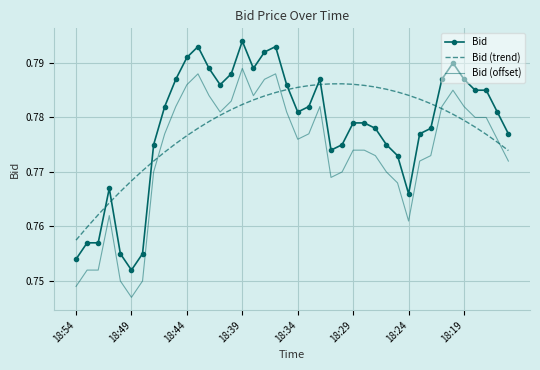

True or false: Bid (offset) and Bid intersect in this chart.

False